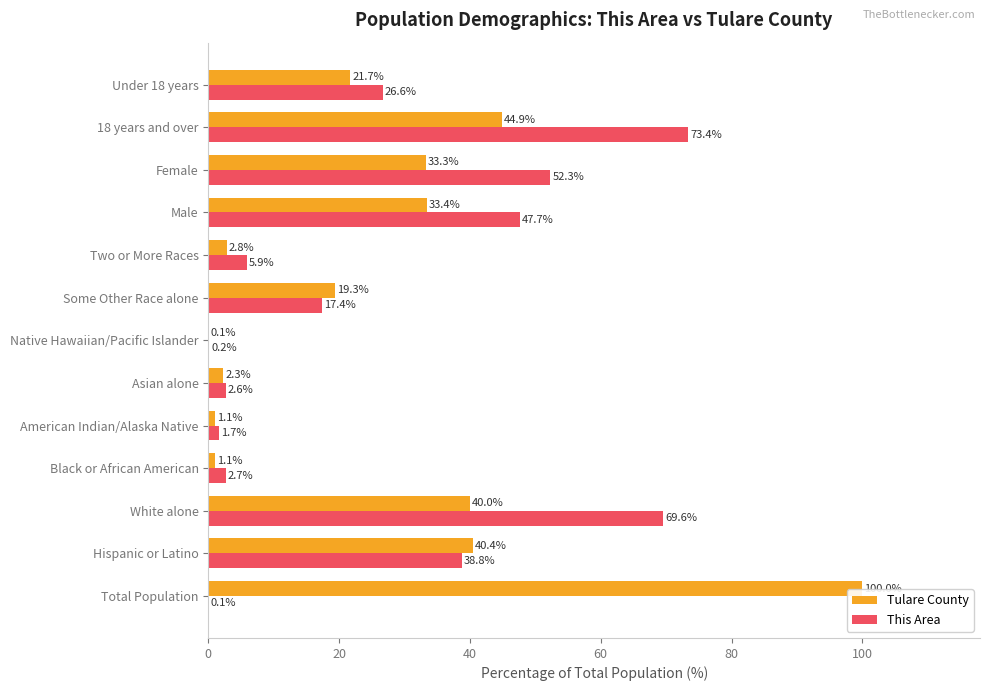

At which category is the sum across all series the highest?

18 years and over